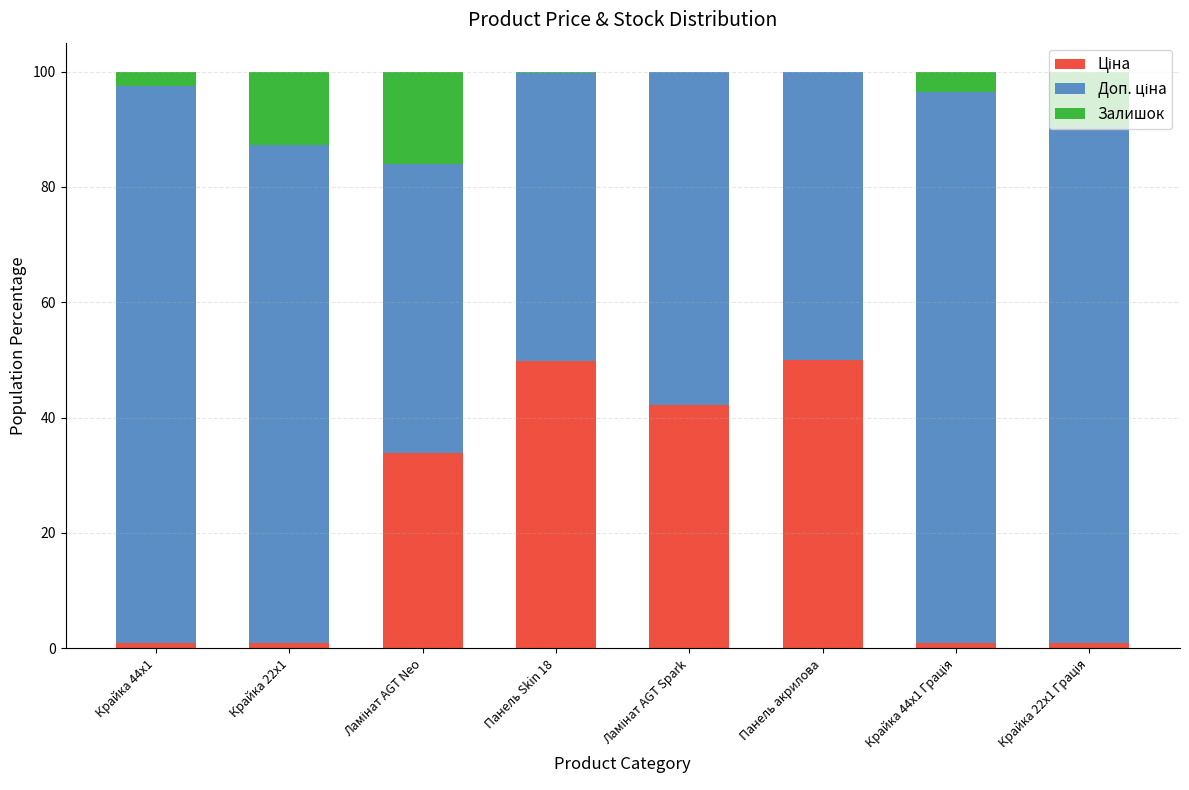

Are the bars grouped side by side (vs. stacked)?

No